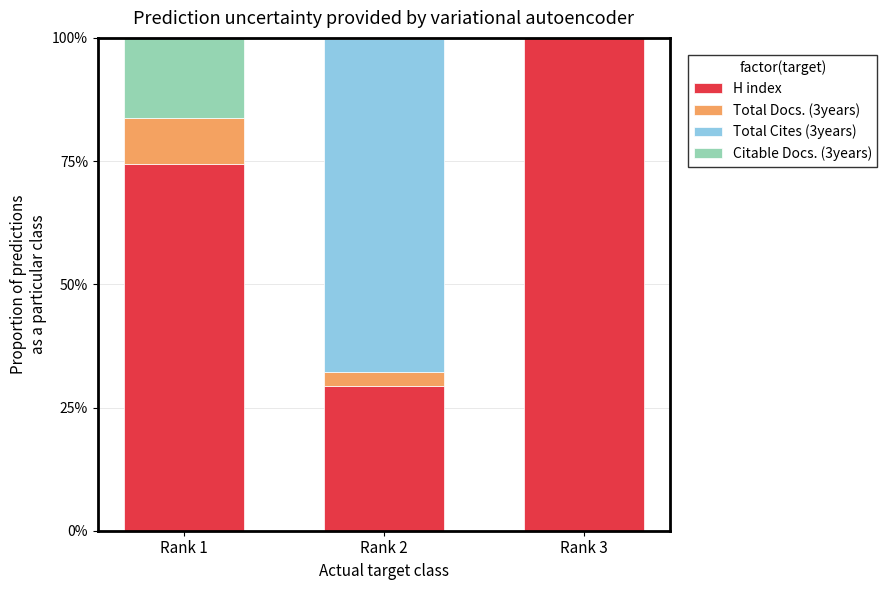

At which label is H index closest to 64?

Rank 1